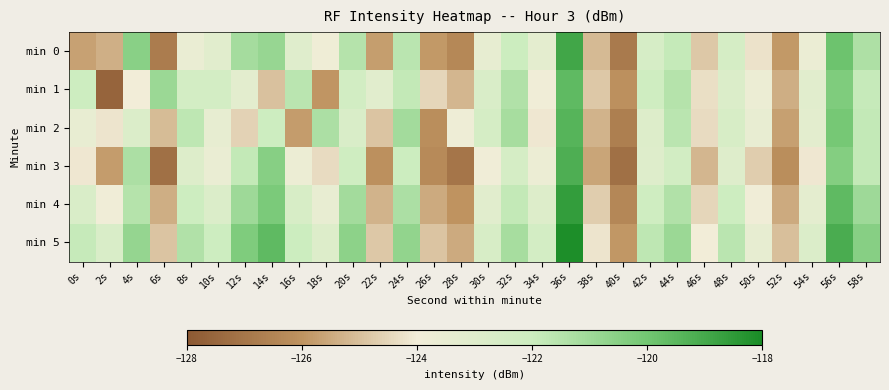

What is the total value across all series at 0s?

-740.0